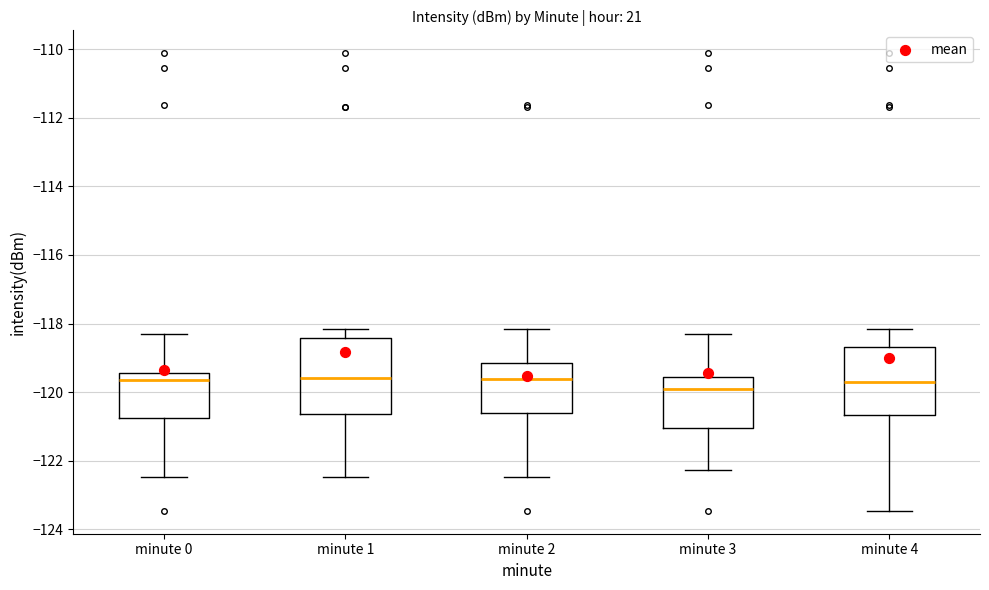

Which box's median line is the lowest?

minute 3